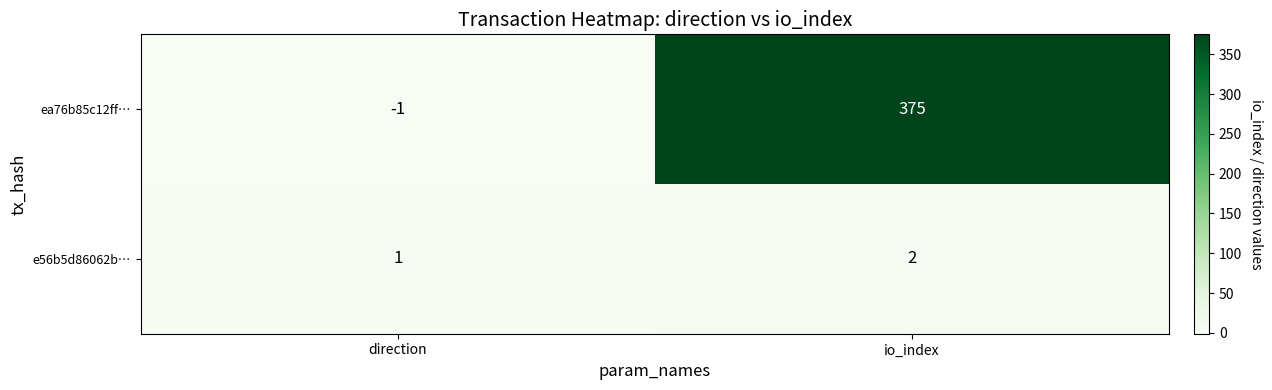

What is the total value across all series at io_index?

377